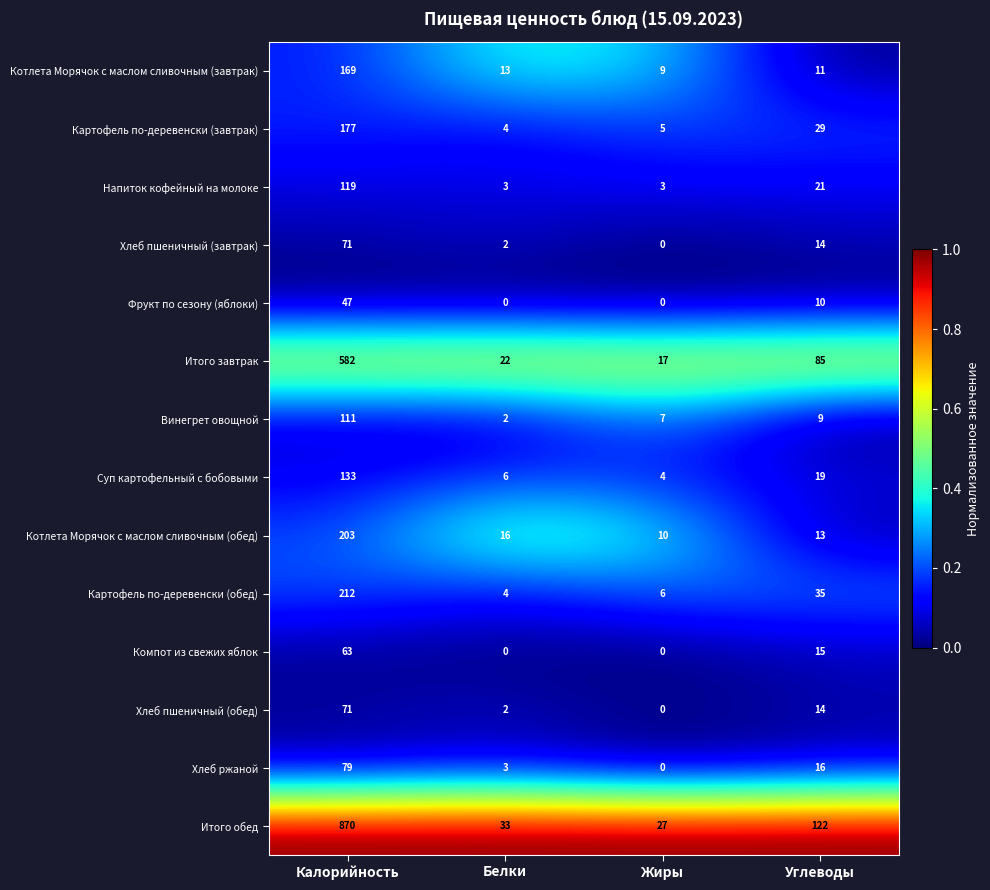

How many series are shown in this chart?

14